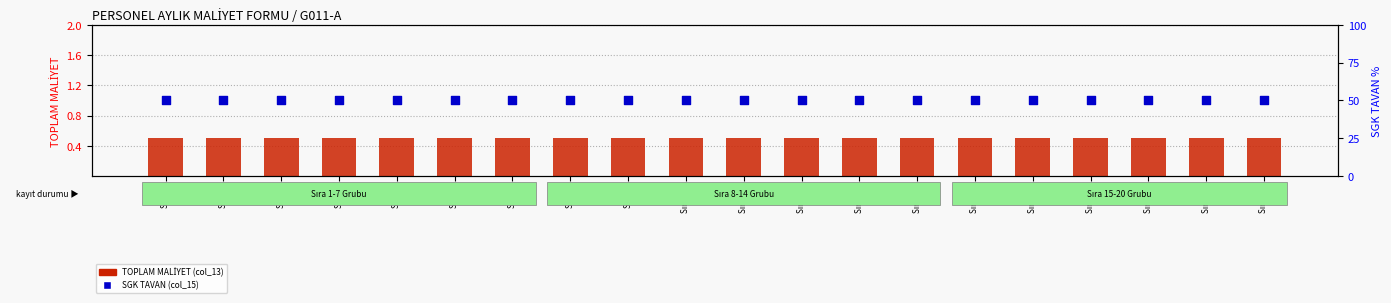

What are all the series names shown in the legend?

TOPLAM MALİYET (col_13), SGK TAVAN (col_15)